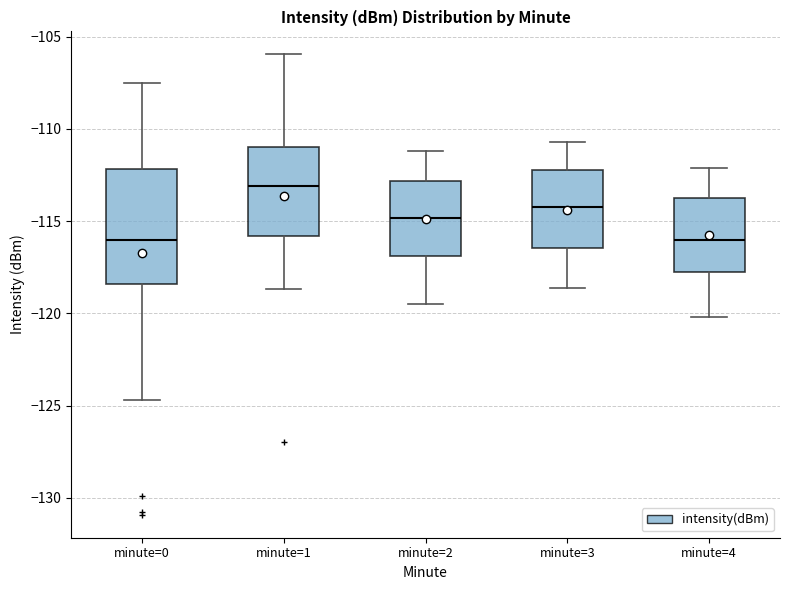

Reading left to right, read every box against the y-axis: the position of its median line, the range the box covers, and the ends of its whiskers. The values are not printed on the chart, so give them approximately, as read against the axis.

minute=0: median -116.0, box -118.5 to -112.0, whiskers -124.5 to -107.5
minute=1: median -113.0, box -116.0 to -111.0, whiskers -118.5 to -106.0
minute=2: median -115.0, box -117.0 to -113.0, whiskers -119.5 to -111.0
minute=3: median -114.0, box -116.5 to -112.0, whiskers -118.5 to -110.5
minute=4: median -116.0, box -118.0 to -113.5, whiskers -120.0 to -112.0